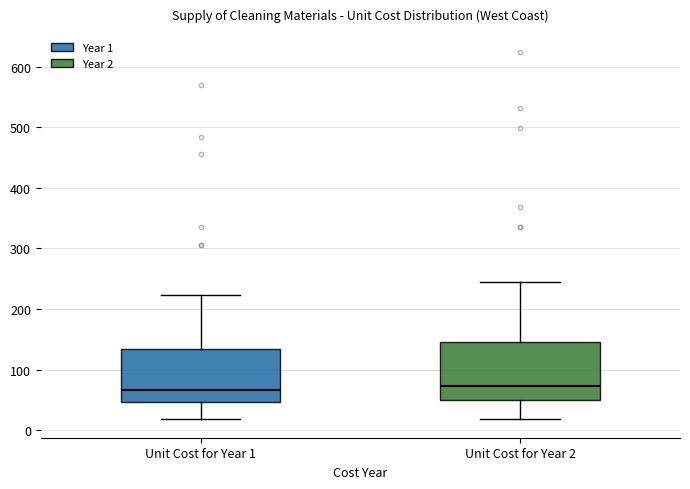

Reading left to right, transcribe this box plot: for each box, give where its median line is, the range the box spans, and where its two whiskers end, as read against the y-axis. The values are not printed on the chart, so give them approximately, as read against the axis.

Unit Cost for Year 1: median 70, box 50 to 130, whiskers 20 to 220
Unit Cost for Year 2: median 70, box 50 to 150, whiskers 20 to 240